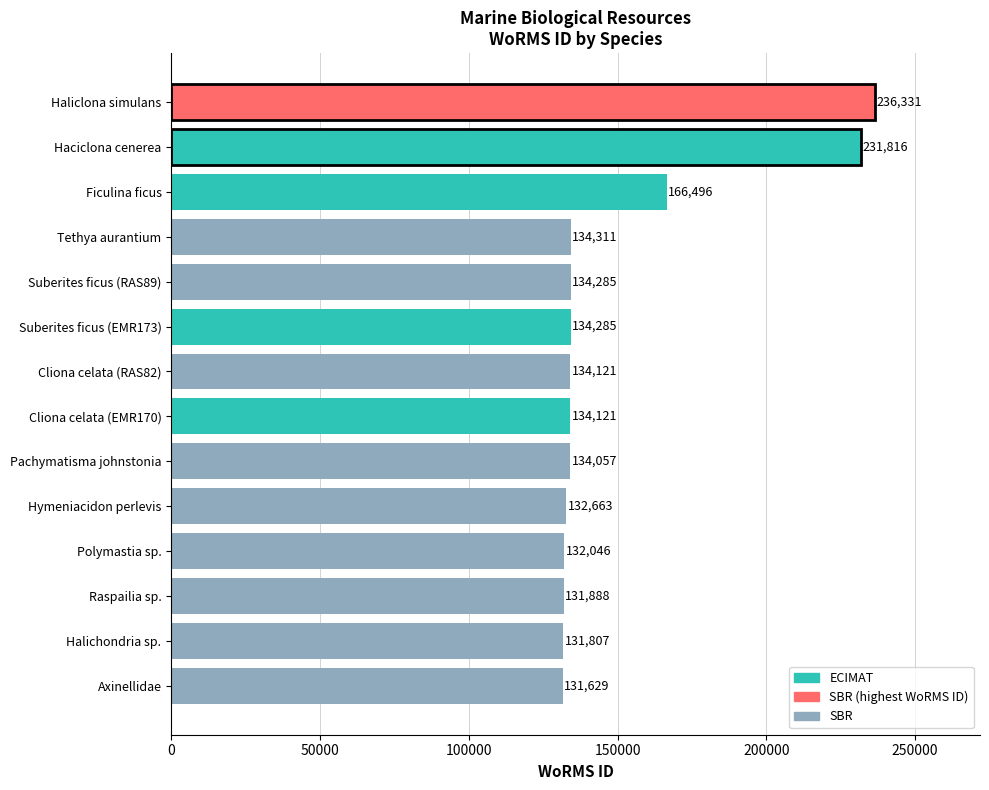

What is the maximum value shown in the chart?

236331